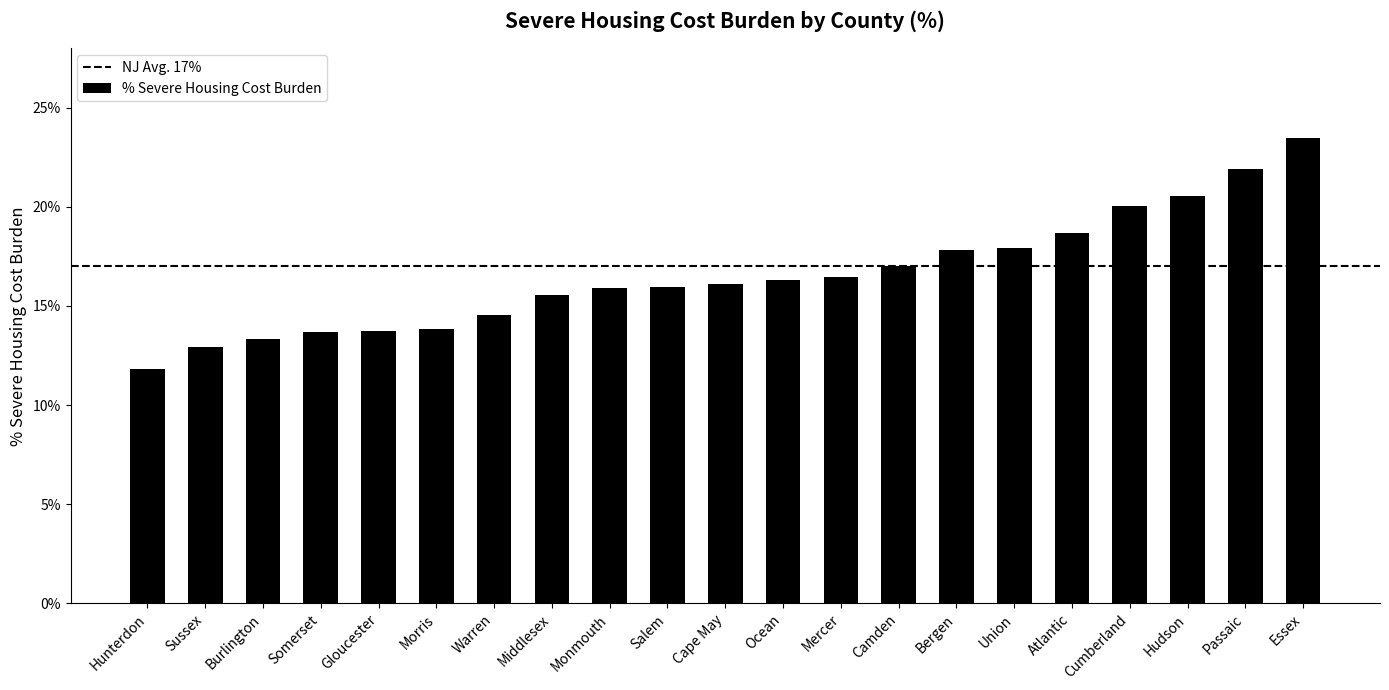

What is the sum of the values at Hunterdon and Mercer?

0.3